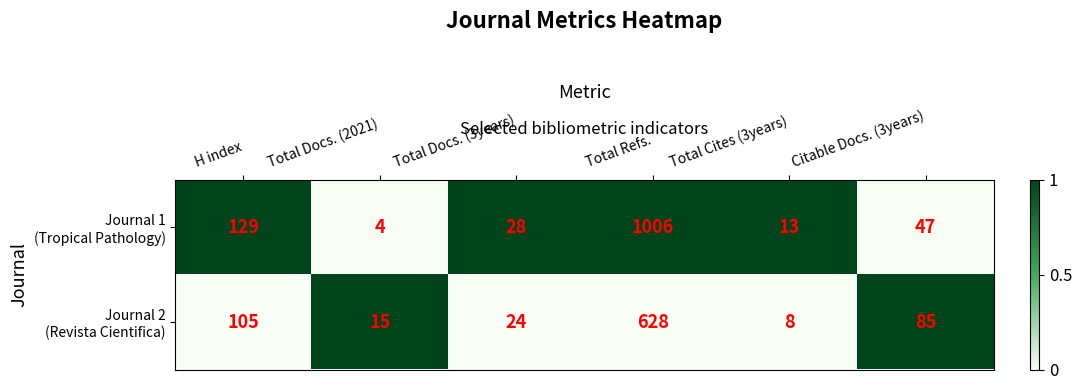

Which category has the highest value across all series?

Total Refs.